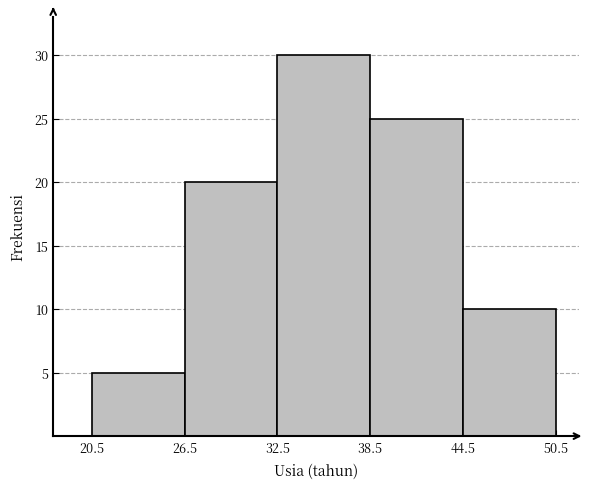

How tall is the bar that spans 44.5 to 50.5 on the x-axis? The values are not printed on the chart, so give them approximately, as read against the axis.

10